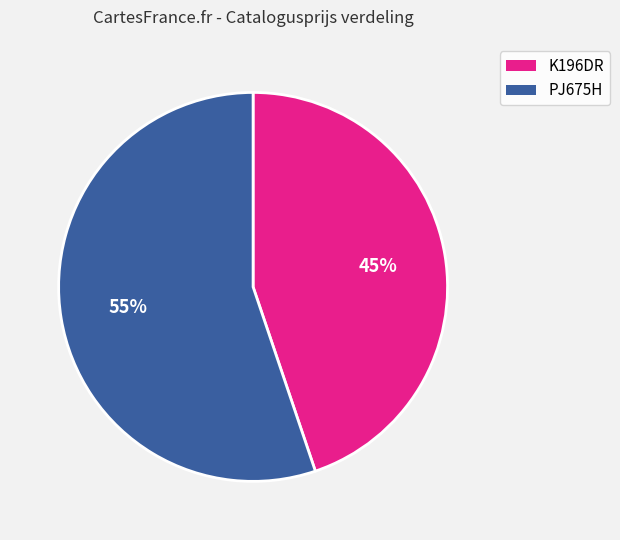

To the nearest percent, what is the average slice percentage?

50%